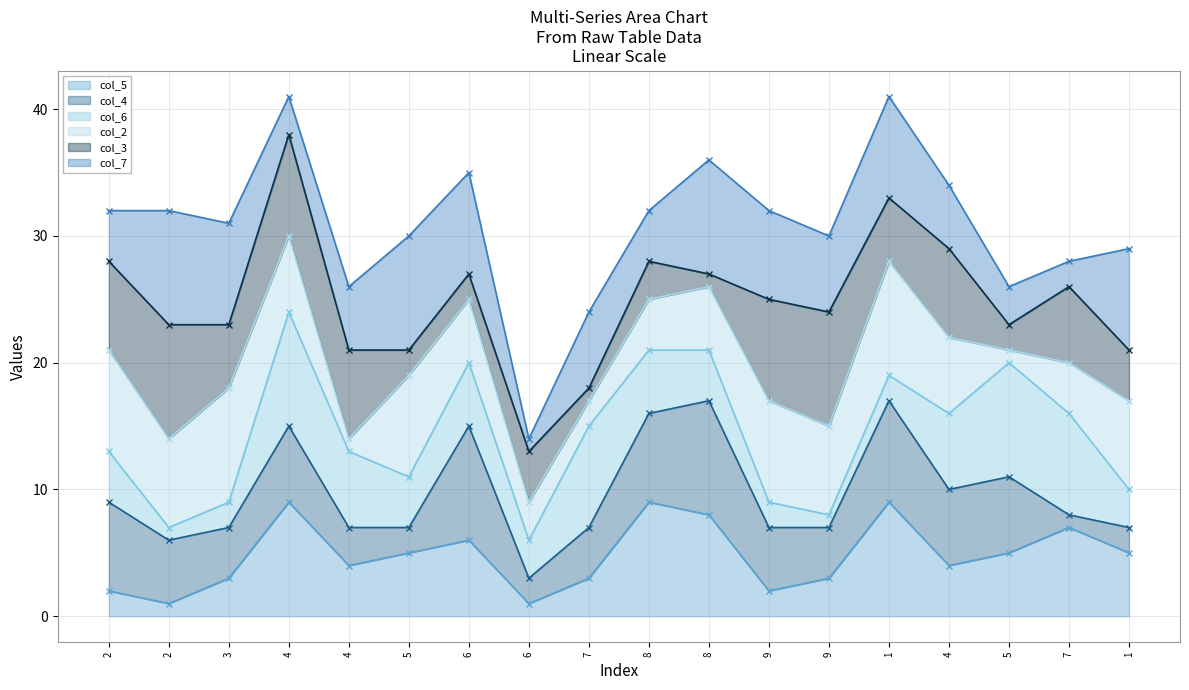

What is the lowest value of the col_3_line series?

13